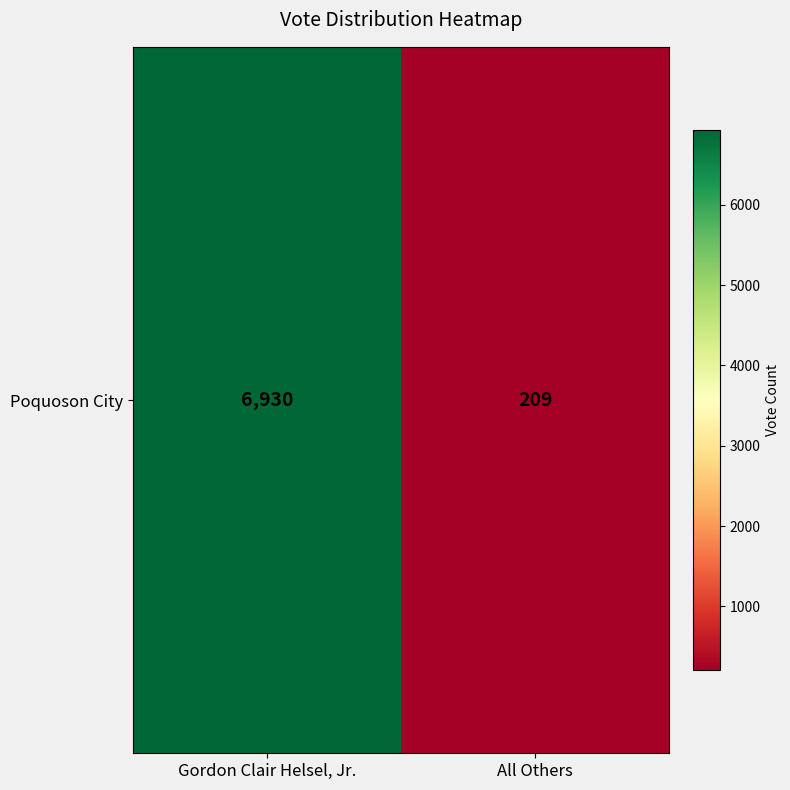

The value at Gordon Clair Helsel, Jr. is 6930. True or false?

True